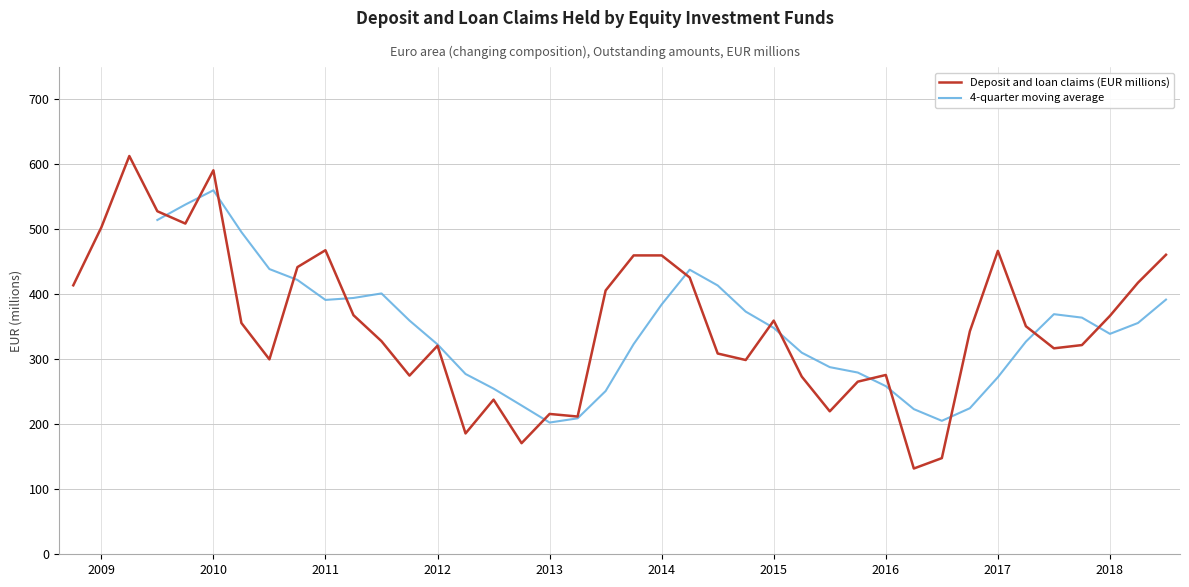

Is it true that the value at 2009-Q2 is 613?

True